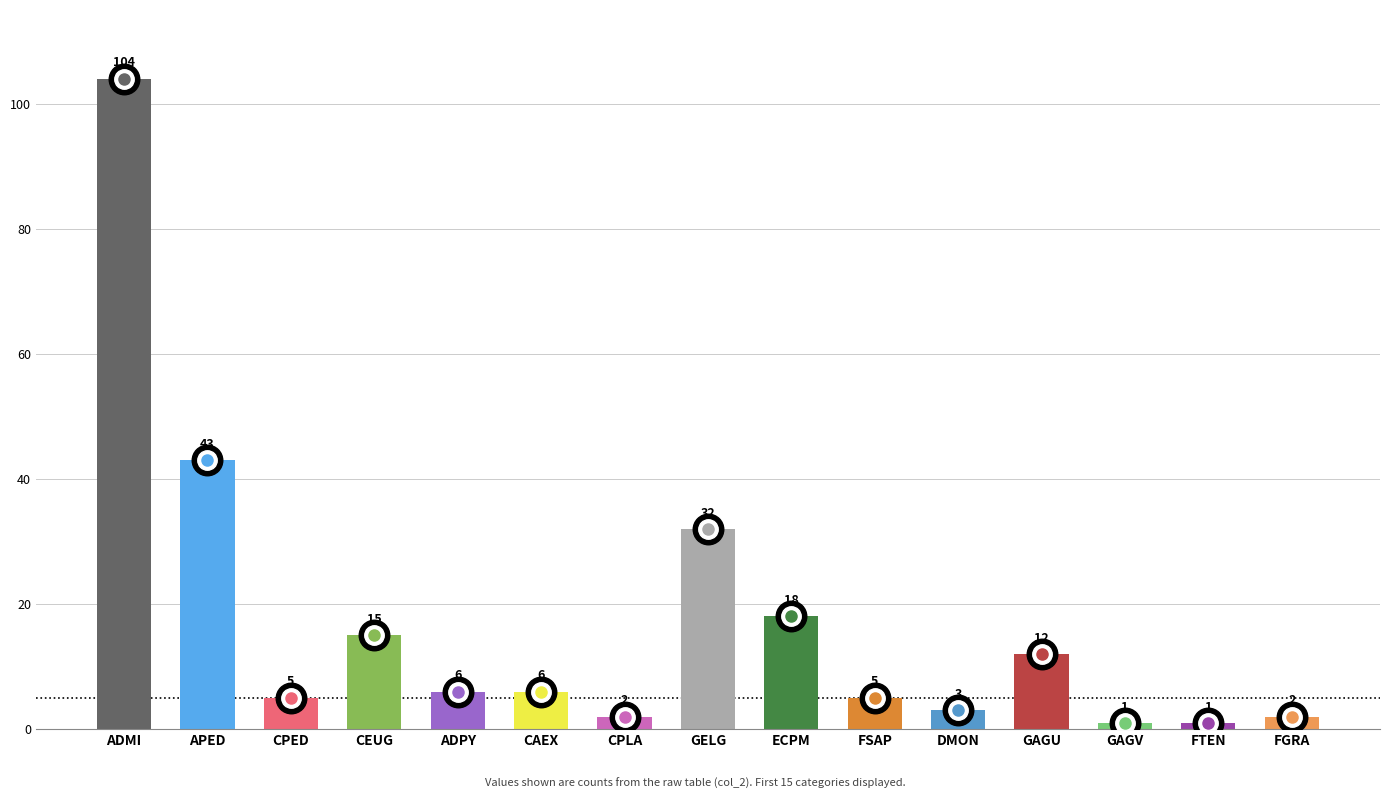

What is the change in value from CEUG to ADPY?

-9